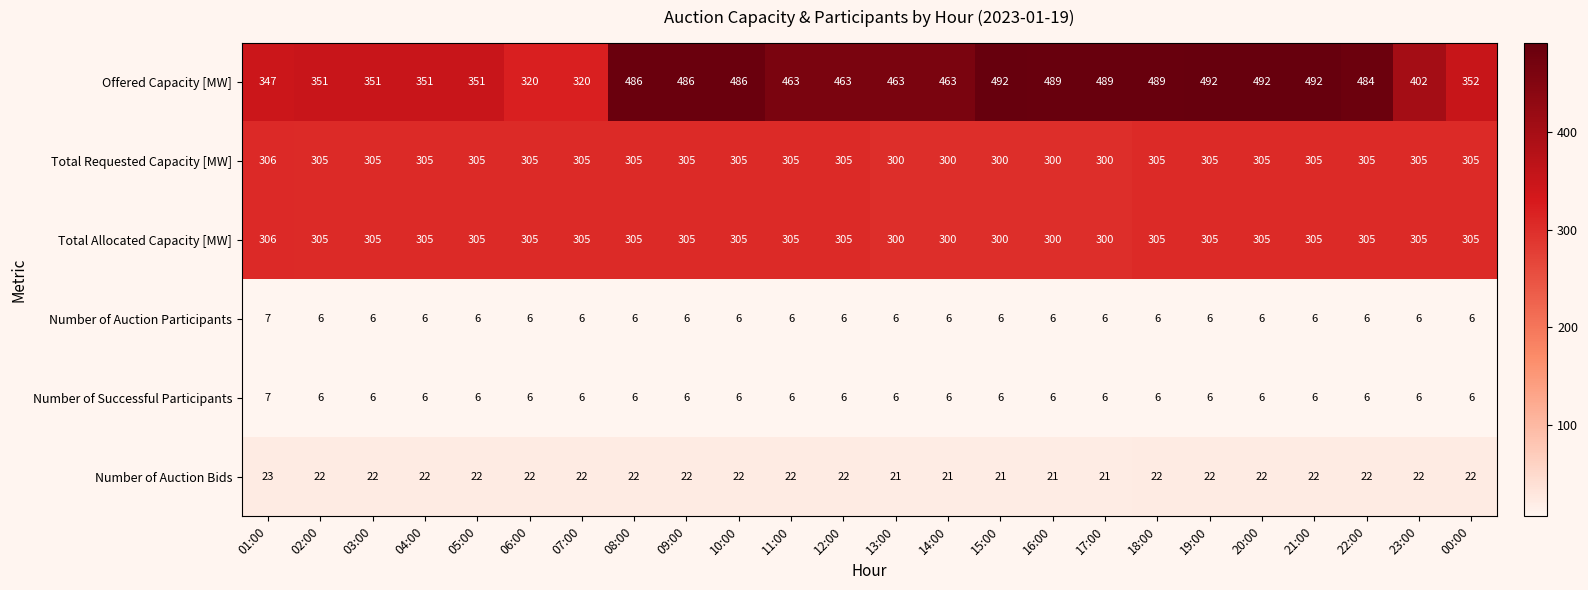

What is the sum of the Number of Auction Bids values at 20:00 and 03:00?

44